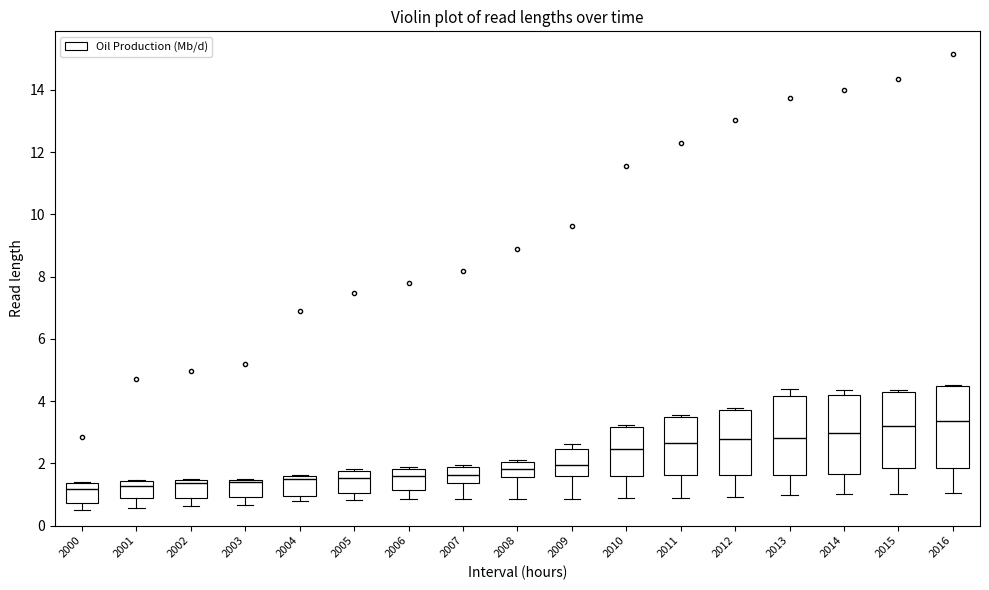

Where is the upper edge of the box at x = 2011 on the y-axis? The values are not printed on the chart, so give them approximately, as read against the axis.

3.6